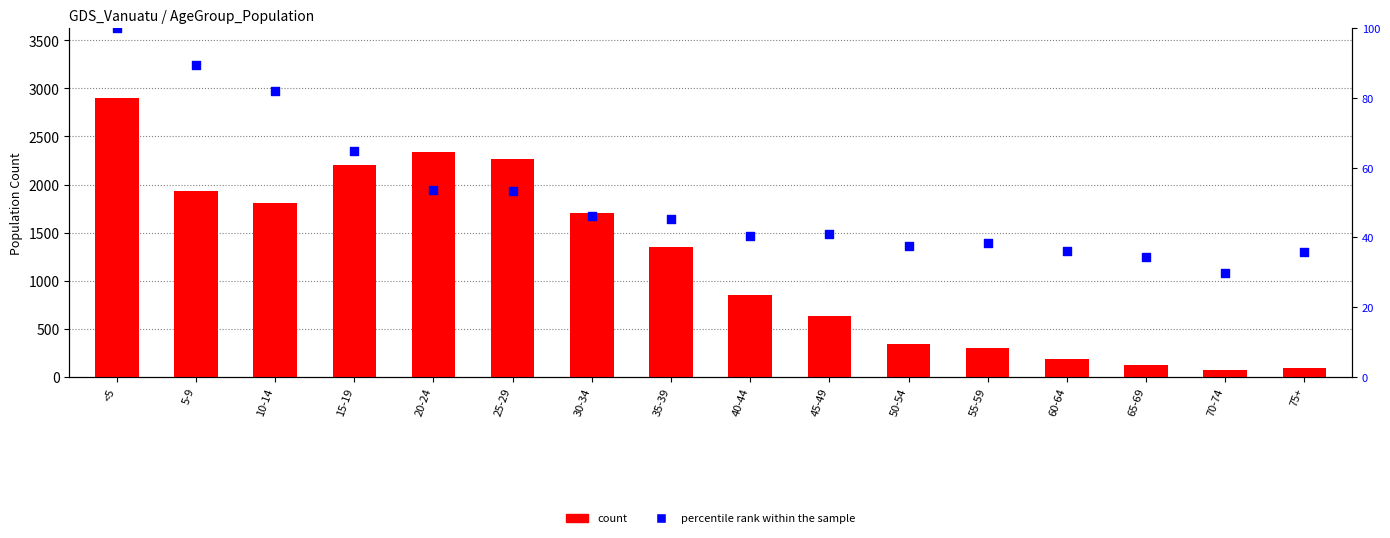

What is the total value across all series at 75+?

124.8